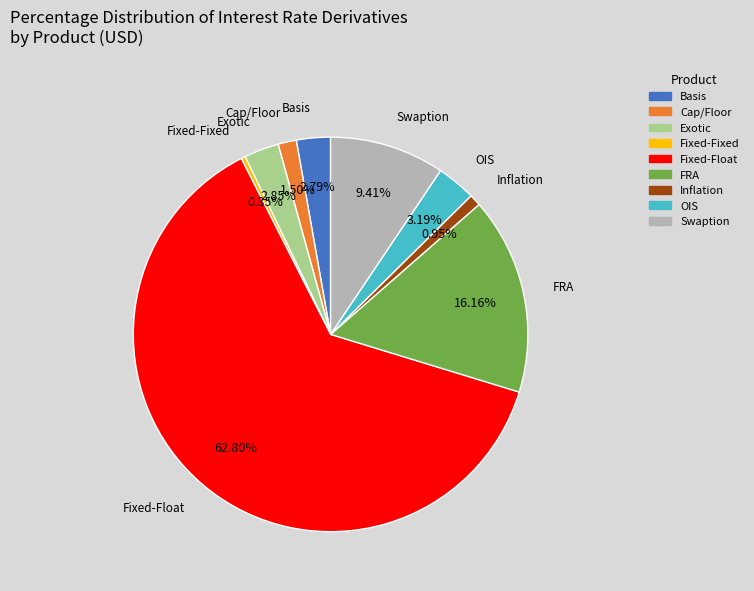

Between FRA and Swaption, which is larger?

FRA